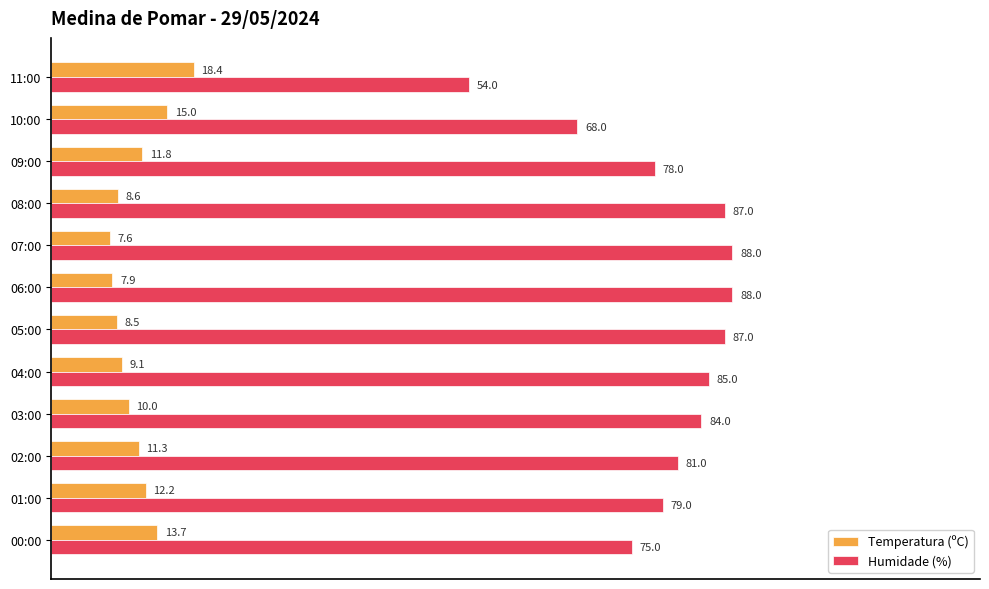

Which category has the lowest value across all series?

07:00